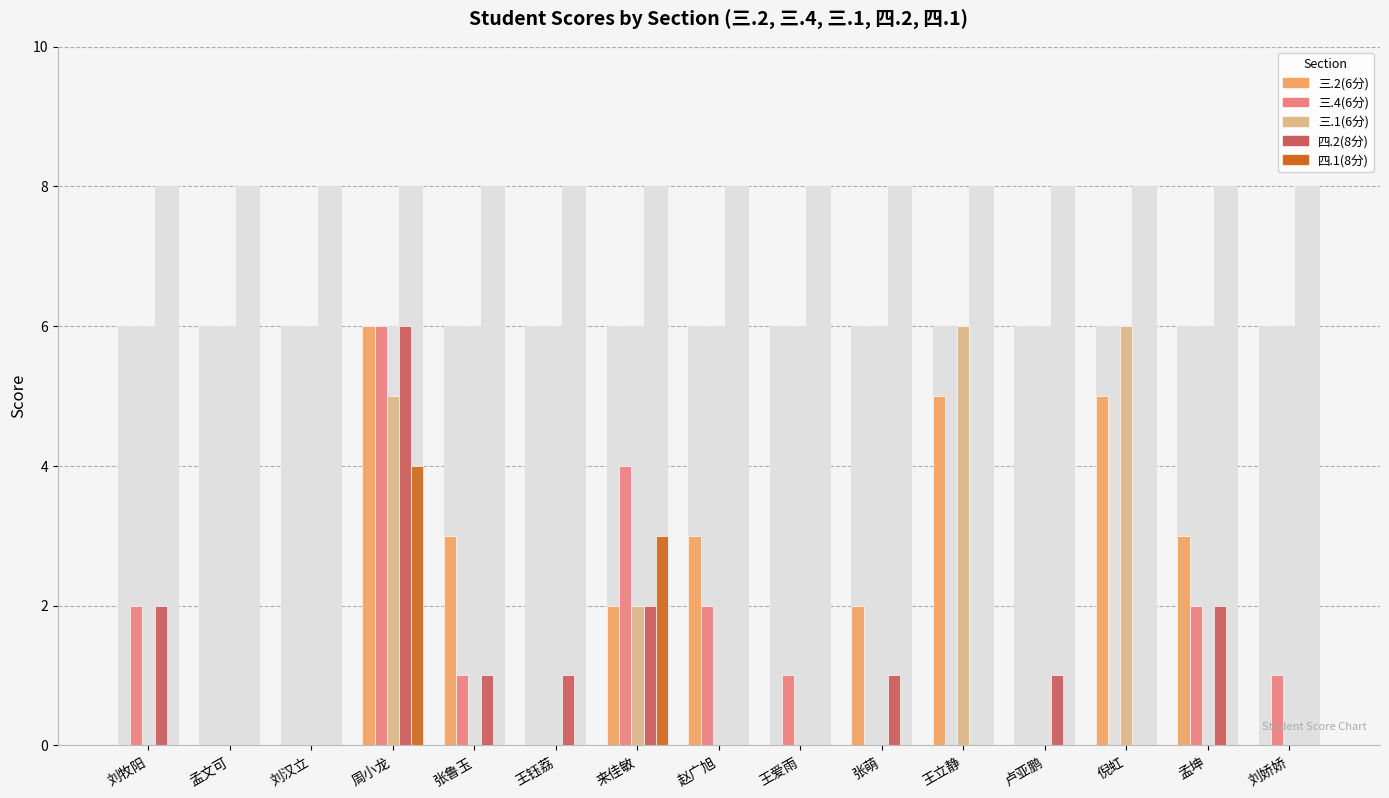

The 四.2(8分) series shows 1 at 王钰荔. True or false?

False